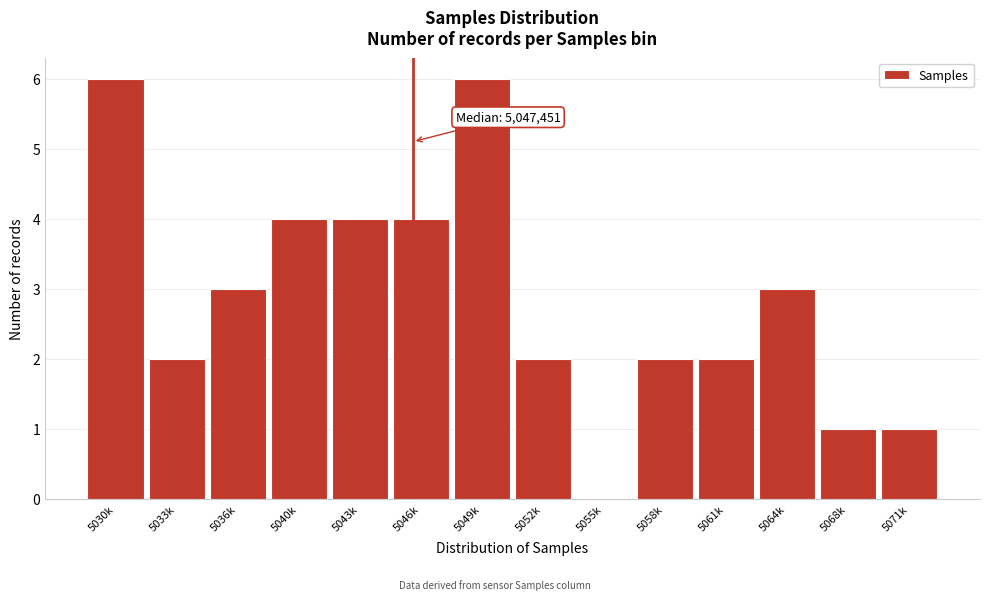

Reading right to left, transcribe all the data shown in this chart.

5071k=1	5068k=1	5064k=3	5061k=2	5058k=2	5055k=0	5052k=2	5049k=6	5046k=4	5043k=4	5040k=4	5036k=3	5033k=2	5030k=6